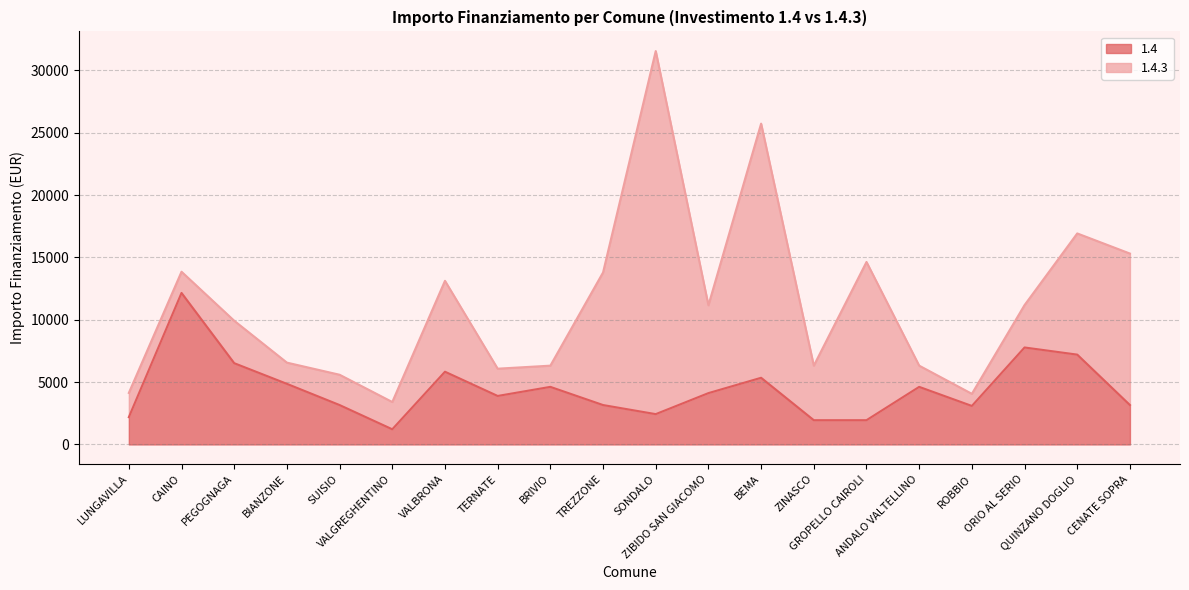

Is it true that the value at ANDALO VALTELLINO is 4617?

True